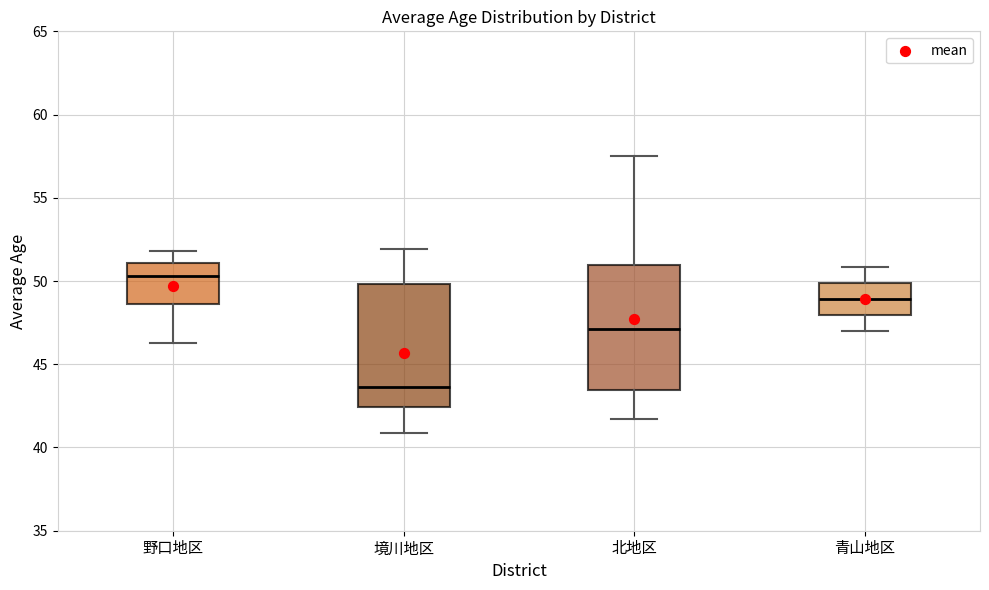

Reading left to right, transcribe this box plot: for each box, give where its median line is, the range the box spans, and where its two whiskers end, as read against the y-axis. The values are not printed on the chart, so give them approximately, as read against the axis.

野口地区: median 50.5, box 48.5 to 51.0, whiskers 46.5 to 52.0
境川地区: median 43.5, box 42.5 to 50.0, whiskers 41.0 to 52.0
北地区: median 47.0, box 43.5 to 51.0, whiskers 41.5 to 57.5
青山地区: median 49.0, box 48.0 to 50.0, whiskers 47.0 to 51.0